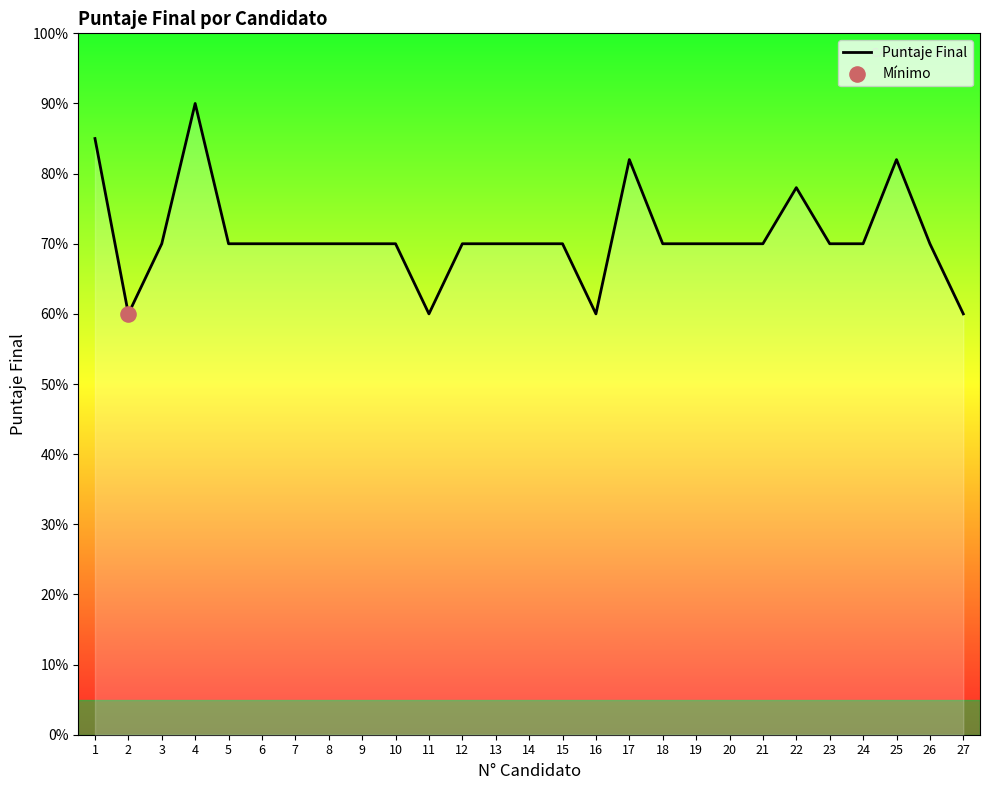

Between 22 and 13, which is larger?

22